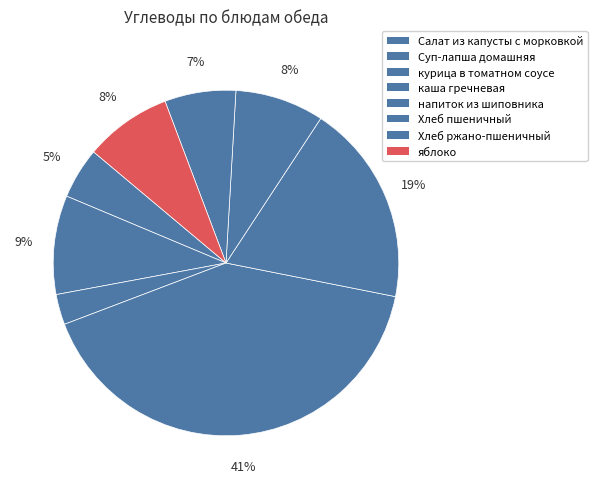

What percentage is the Хлеб ржано-пшеничный slice, to the nearest percent?

7%